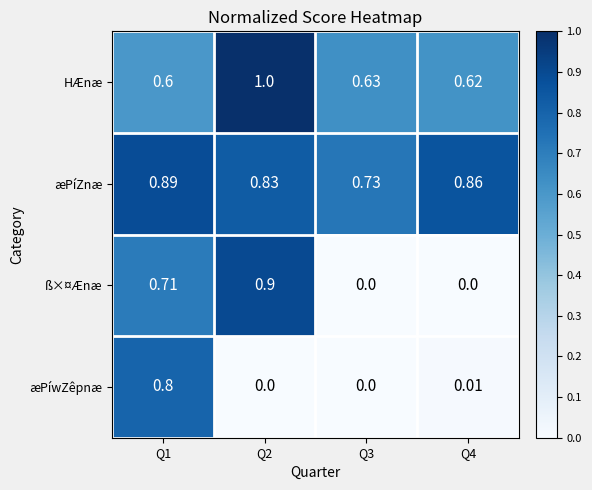

At how many categories does at least one series exceed 0?

4